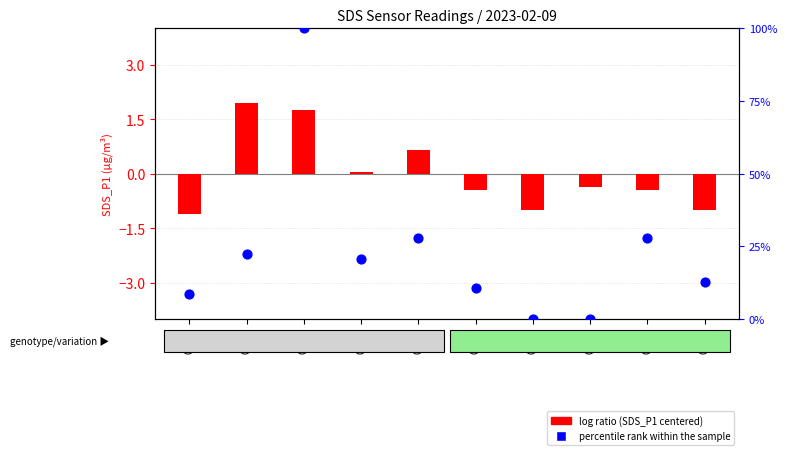

What are all the series names shown in the legend?

log ratio (SDS_P1 centered), percentile rank within the sample